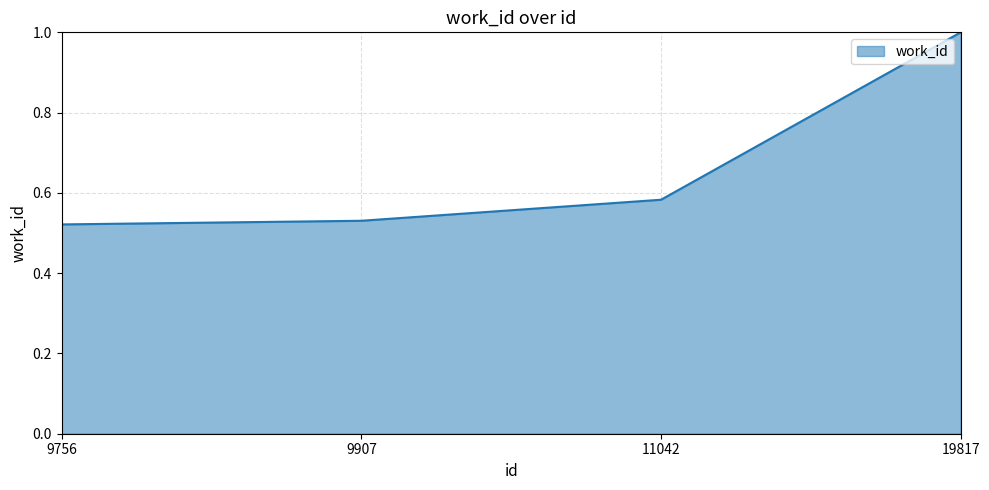

What is the maximum value shown in the chart?

1.0